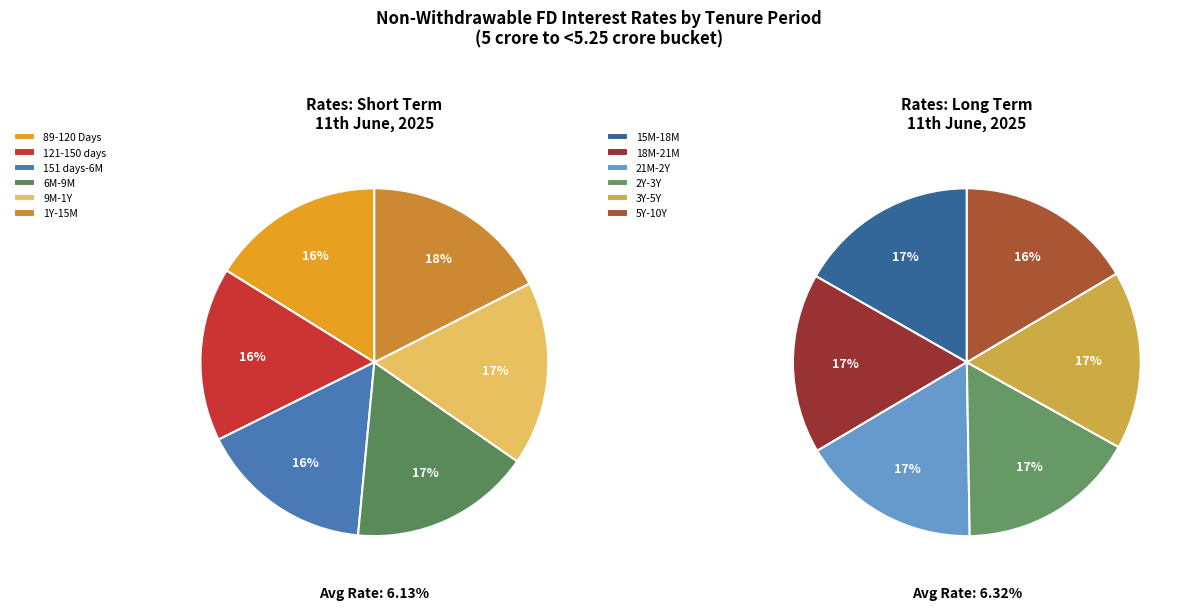

Does 15 months to < 18 months represent more than half of the total?

No